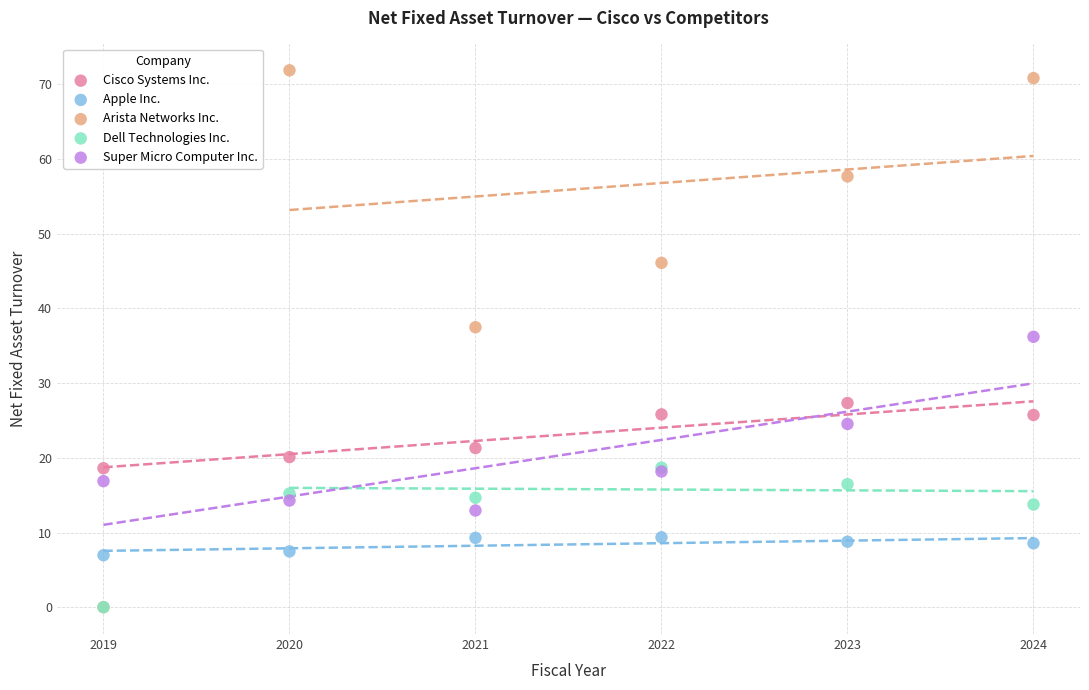

Which series has the widest spread of Y values?

Arista Networks Inc.